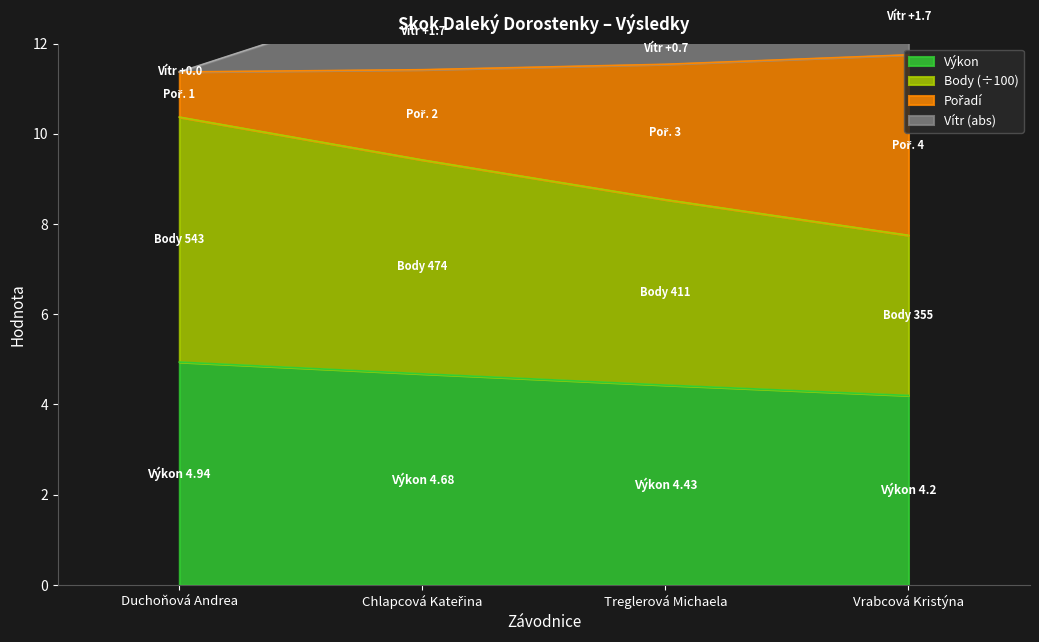

Read the Výkon value at Duchoňová Andrea.

4.9